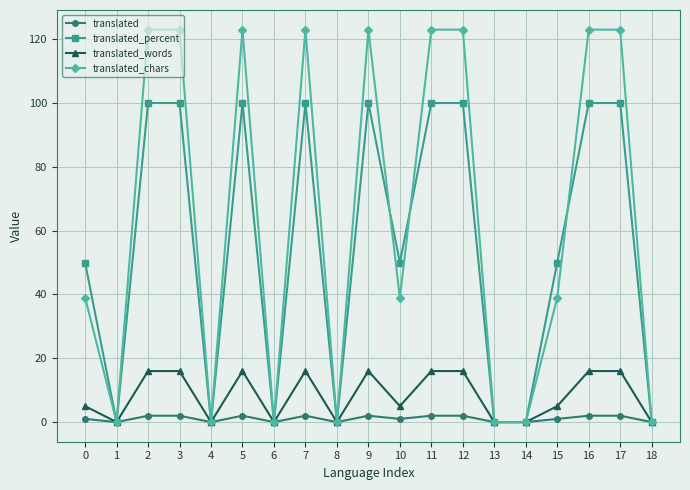

The value of translated_words at 7 is 7. True or false?

False